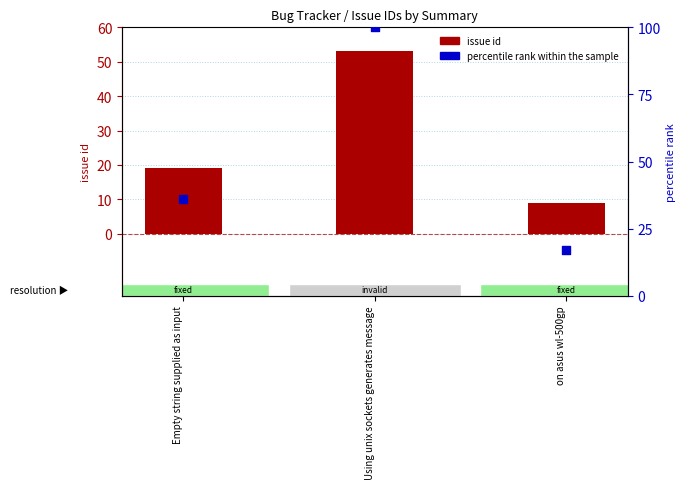

Is the value of percentile rank within the sample at Empty string supplied as input greater than the value of issue id at Using unix sockets generates message?

No